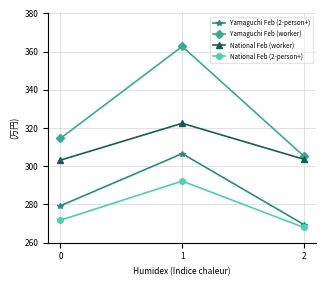

What are all the series names shown in the legend?

Yamaguchi Feb (2-person+), Yamaguchi Feb (worker), National Feb (worker), National Feb (2-person+)